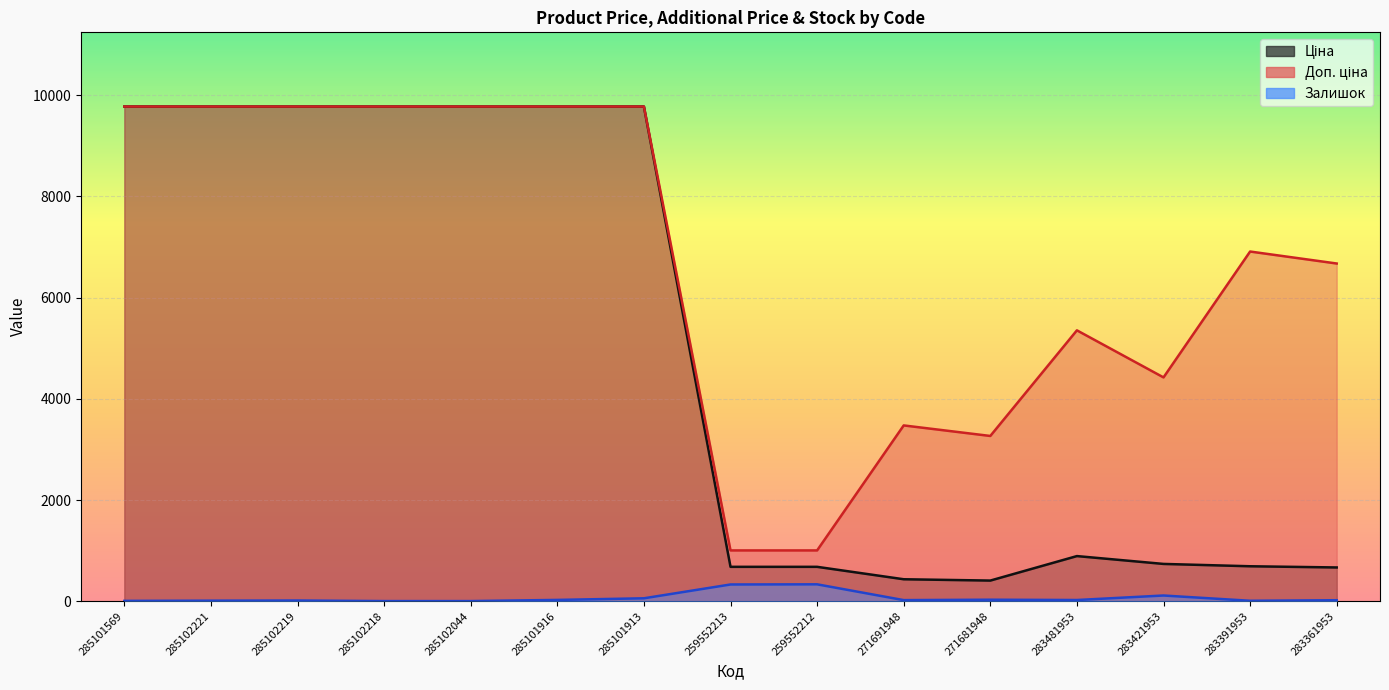

At which label does Залишок first exceed 22?

285101916